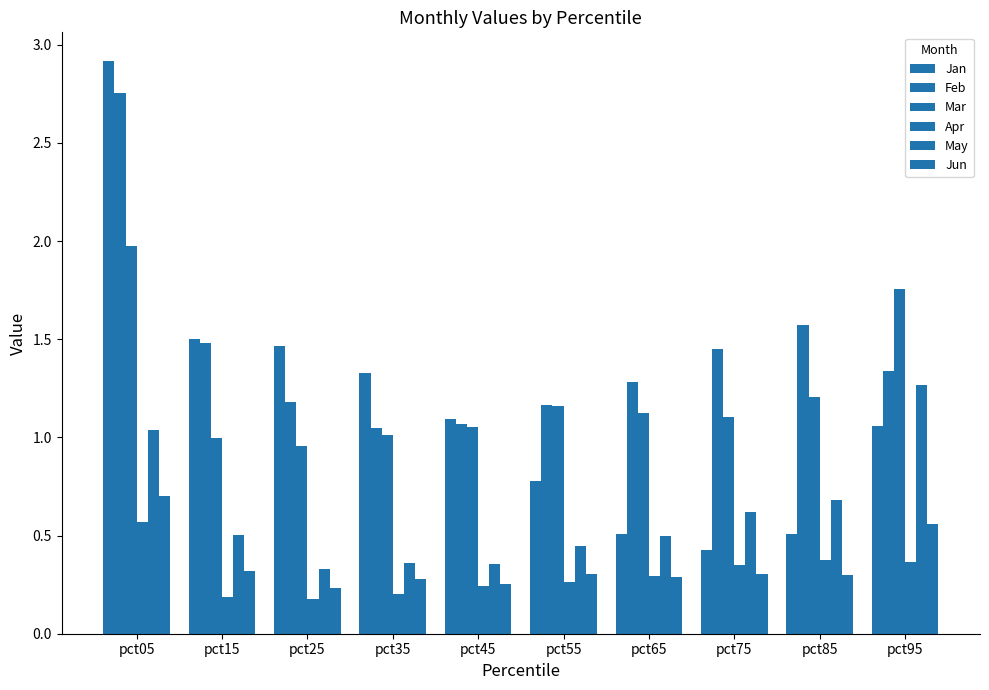

How many distinct data groups are displayed?

6